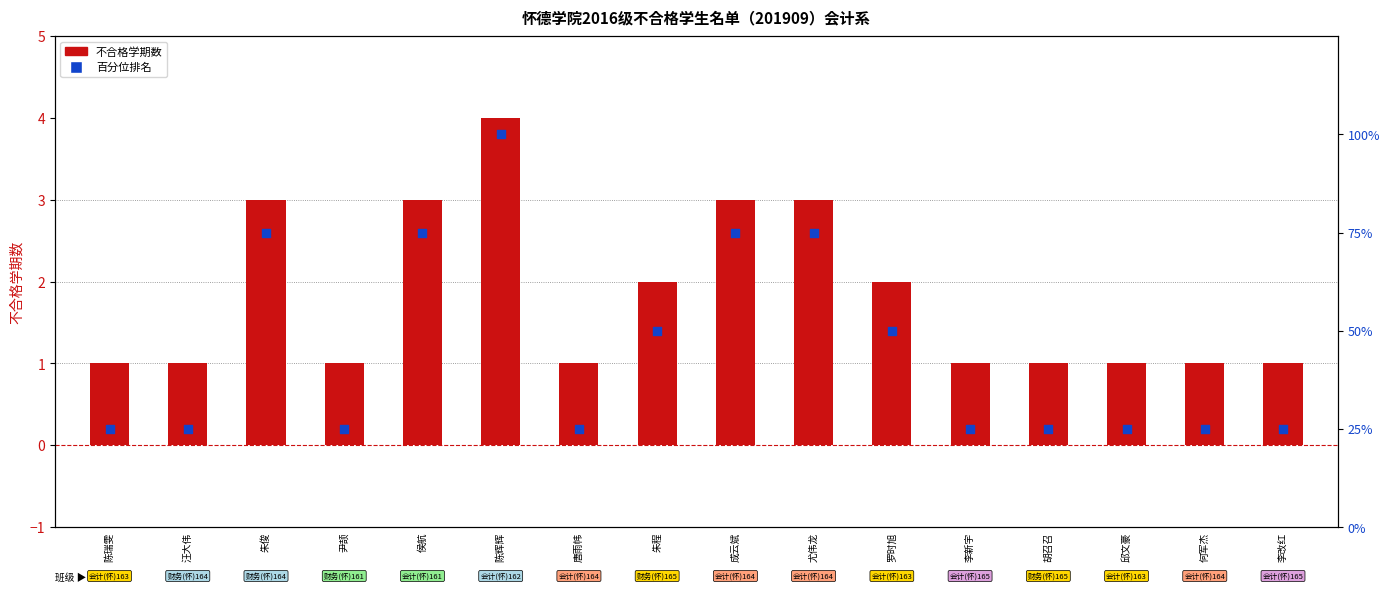

Which series reaches the minimum Y coordinate?

不合格学期数